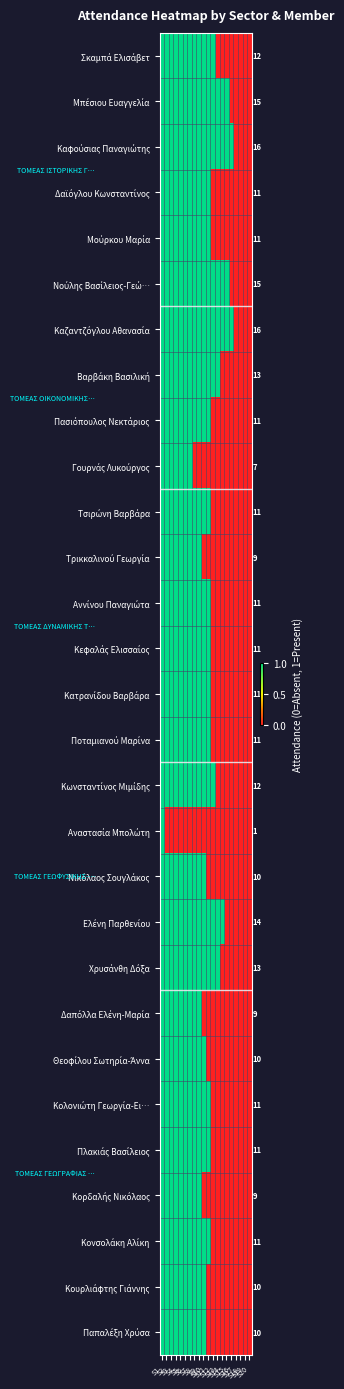

At which label is Κορδαλής Νικόλαος closest to 0?

S10